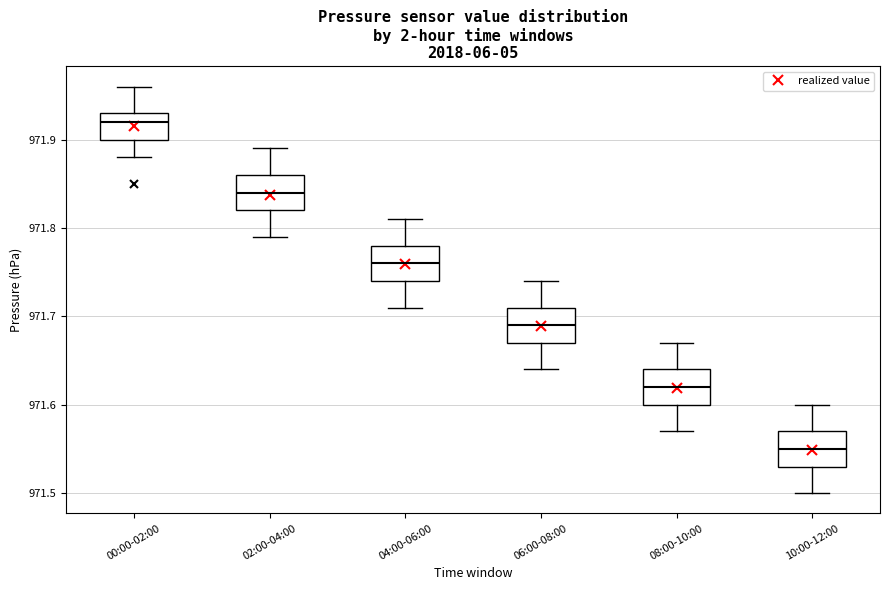

Which box's median line is the lowest?

10:00-12:00